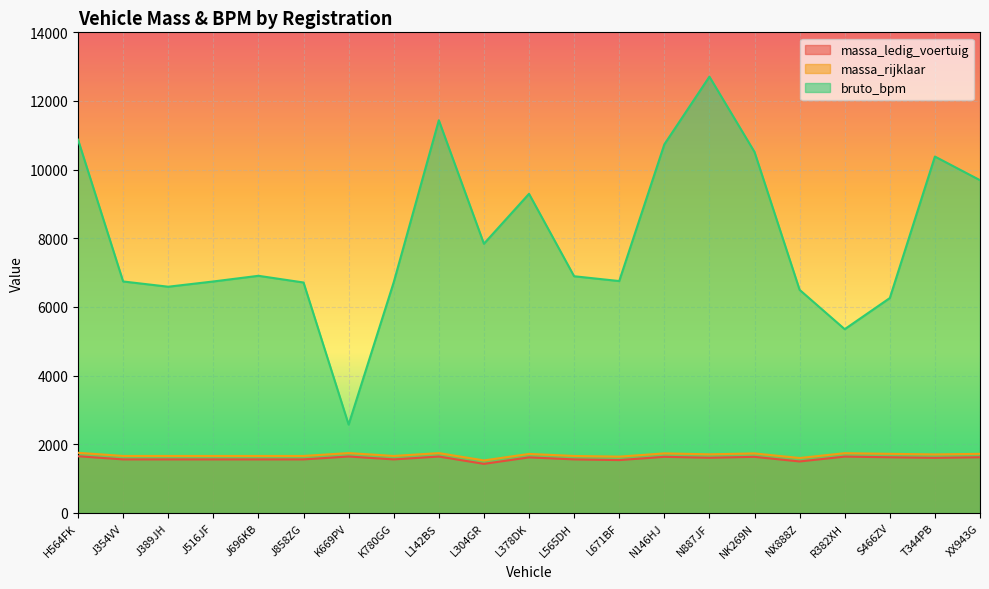

Which category has the highest value in the bruto_bpm series?

N887JF